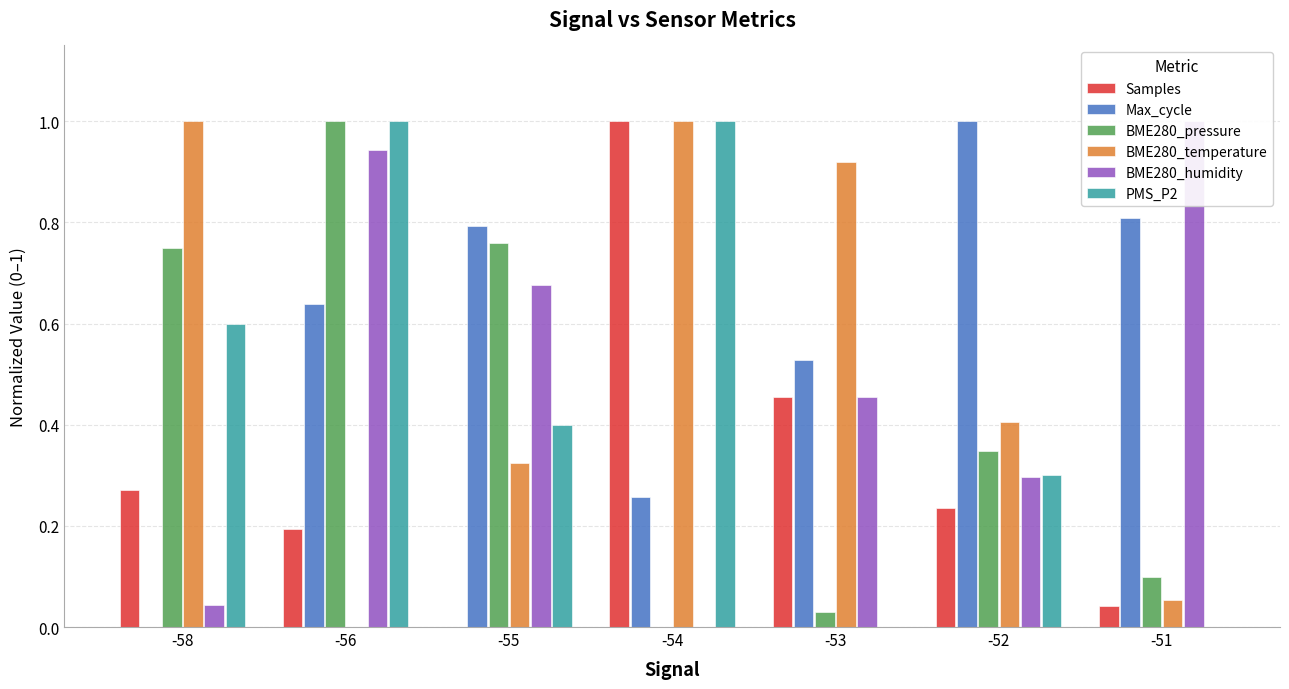

At -54, list the series in order from largest to smallest.

Samples, BME280_temperature, PMS_P2, Max_cycle, BME280_pressure, BME280_humidity